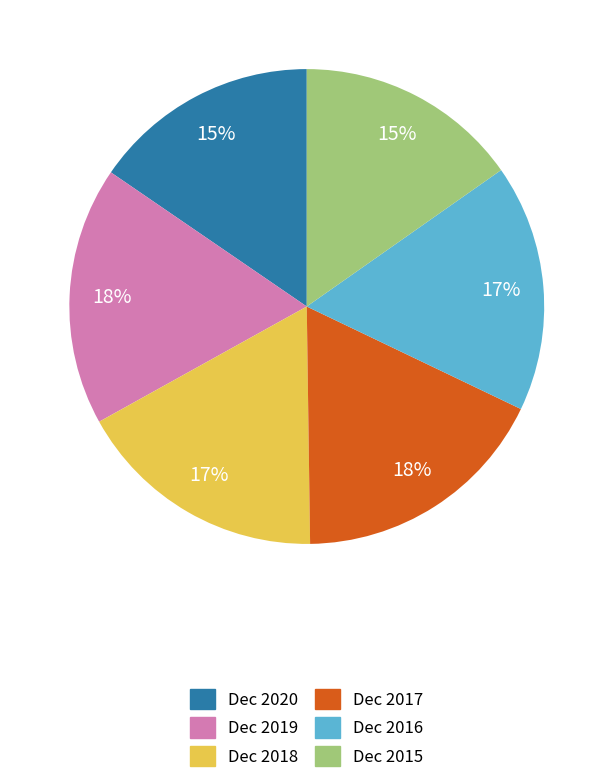

How many slices are in this pie chart?

6